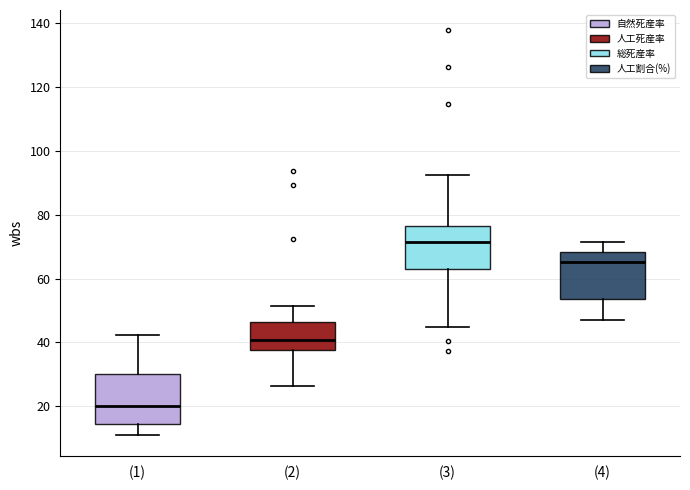

Reading left to right, transcribe this box plot: for each box, give where its median line is, the range the box spans, and where its two whiskers end, as read against the y-axis. The values are not printed on the chart, so give them approximately, as read against the axis.

(1): median 20, box 14 to 30, whiskers 10 to 42
(2): median 40, box 38 to 46, whiskers 26 to 52
(3): median 72, box 64 to 76, whiskers 44 to 92
(4): median 66, box 54 to 68, whiskers 46 to 72